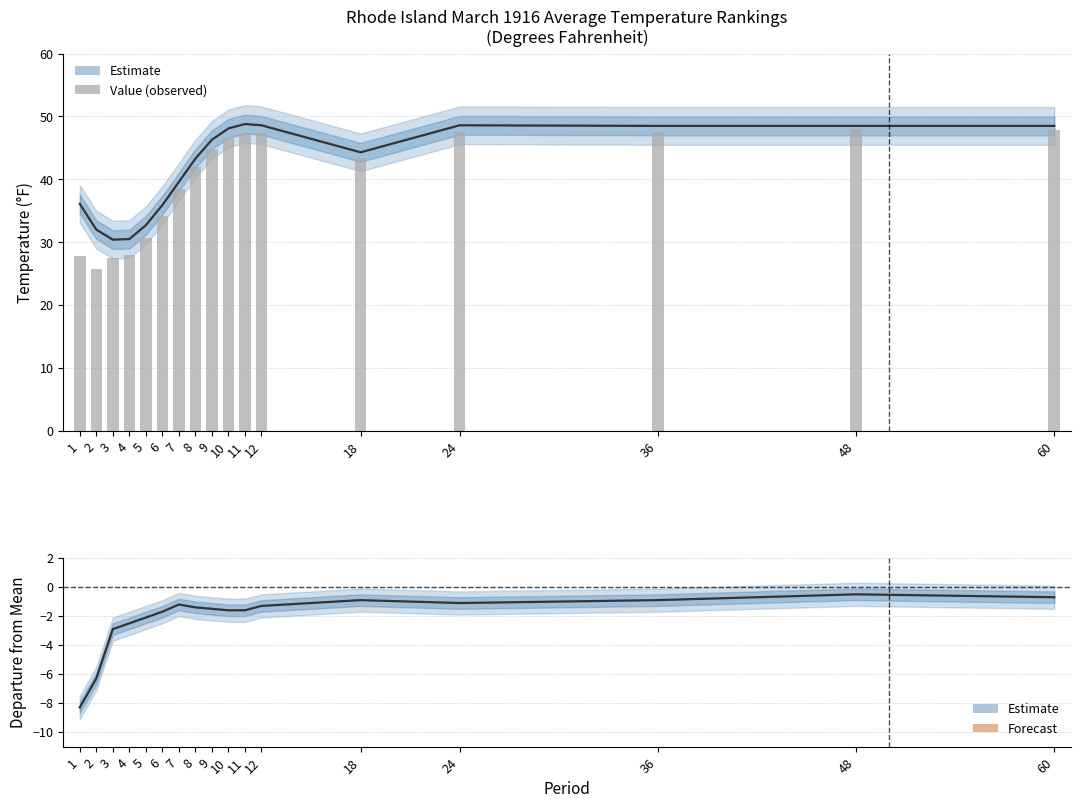

Reading right to left, transcribe all the data shown in this chart.

1901-2000 Mean: 48.5	48.5	48.5	48.6	44.3	48.6	48.8	48.1	46.3	43.3	39.6	35.9	32.7	30.5	30.4	32.0	36.1
Value: 47.8	48.0	47.6	47.5	43.4	47.3	47.2	46.5	44.8	41.9	38.4	34.2	30.6	28.0	27.5	25.7	27.8
Departure: -0.7	-0.5	-0.9	-1.1	-0.9	-1.3	-1.6	-1.6	-1.5	-1.4	-1.2	-1.7	-2.1	-2.5	-2.9	-6.3	-8.3